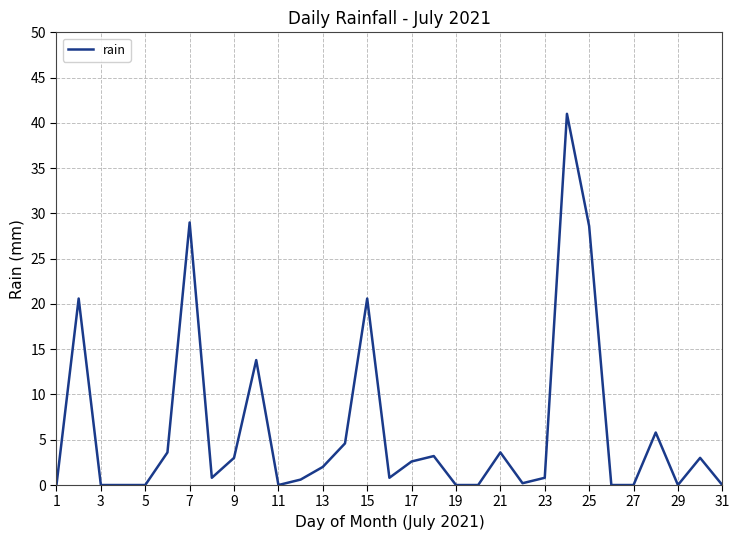

What is the greatest value displayed?

41.0